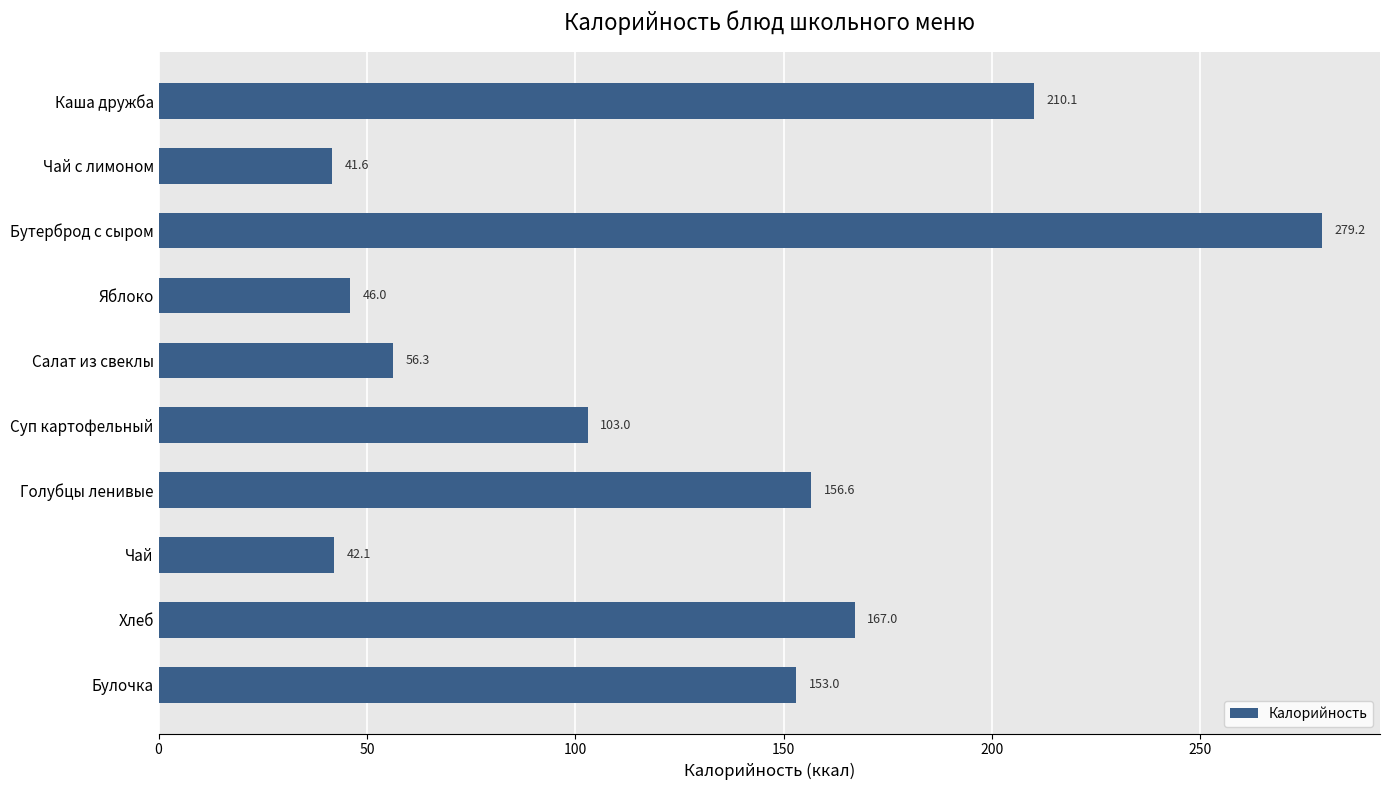

Reading top to bottom, extract all data points from this chart.

210.1	41.6	279.2	46.0	56.3	103.0	156.6	42.1	167.0	153.0